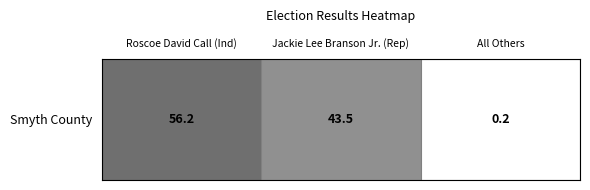

How many data points are above 43?

2